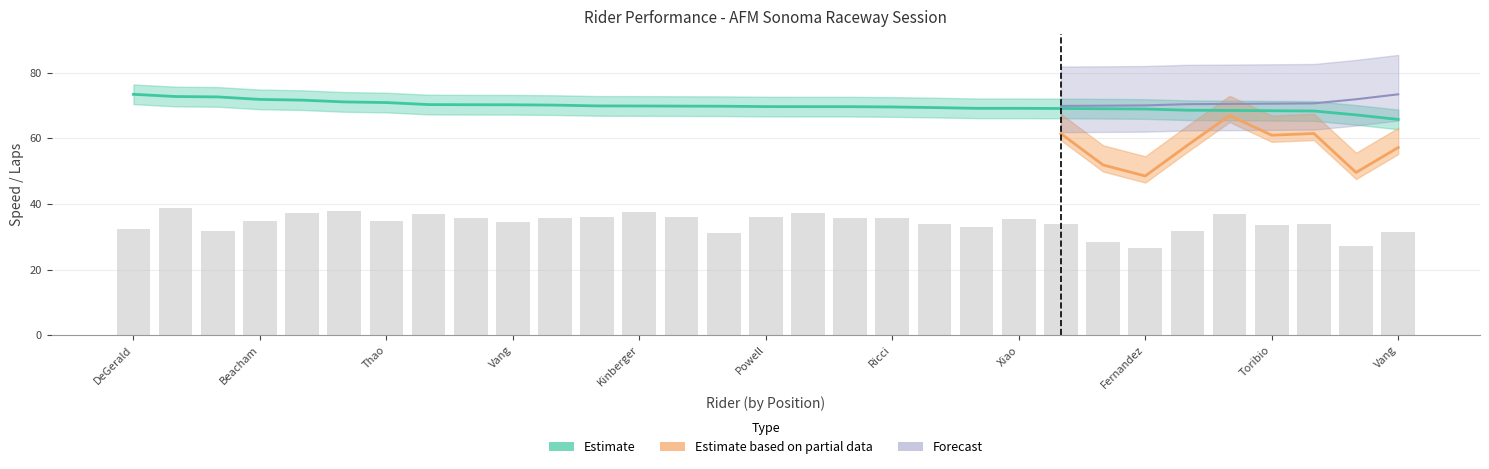

Where is Best Speed nearest to the value 69?

Kevin Fanady